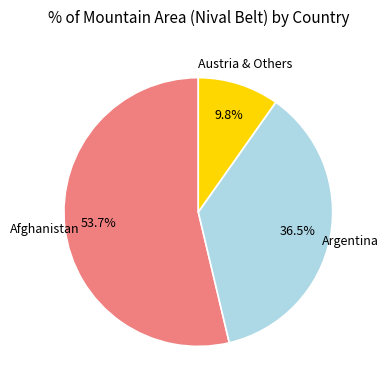

Is there a majority slice in this chart?

Yes